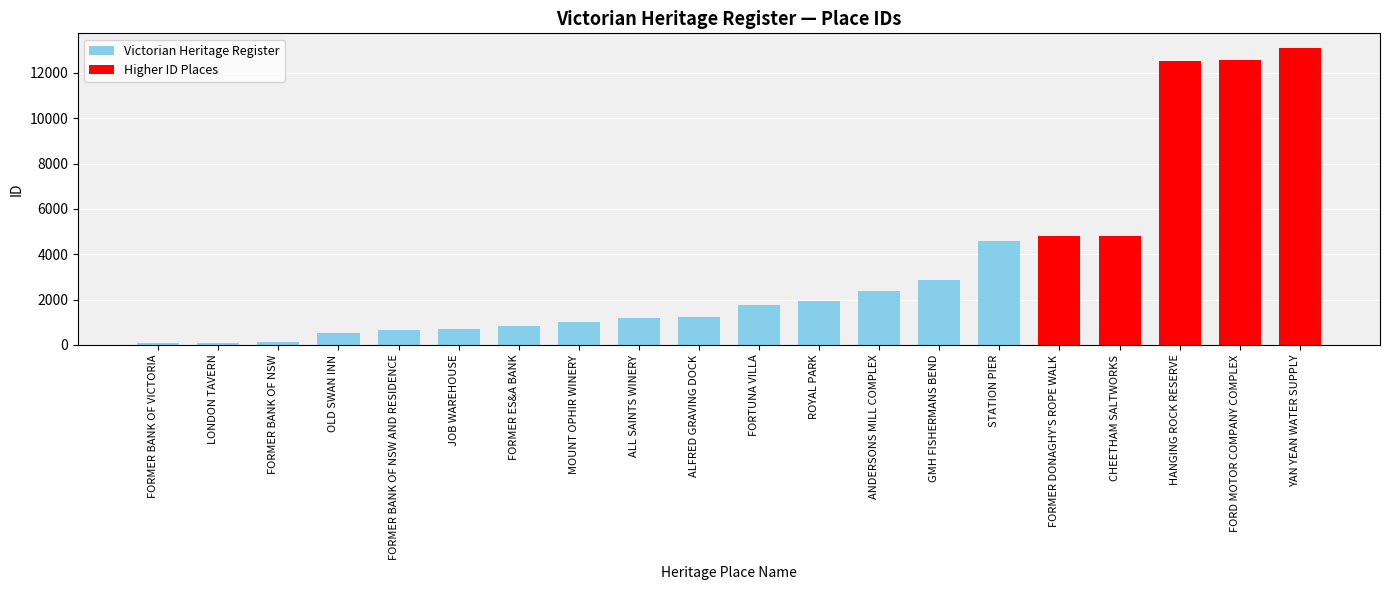

Reading left to right, transcribe all the data shown in this chart.

98	99	112	511	639	700	819	1005	1173	1231	1775	1954	2366	2882	4603	4819	4820	12533	12548	13088